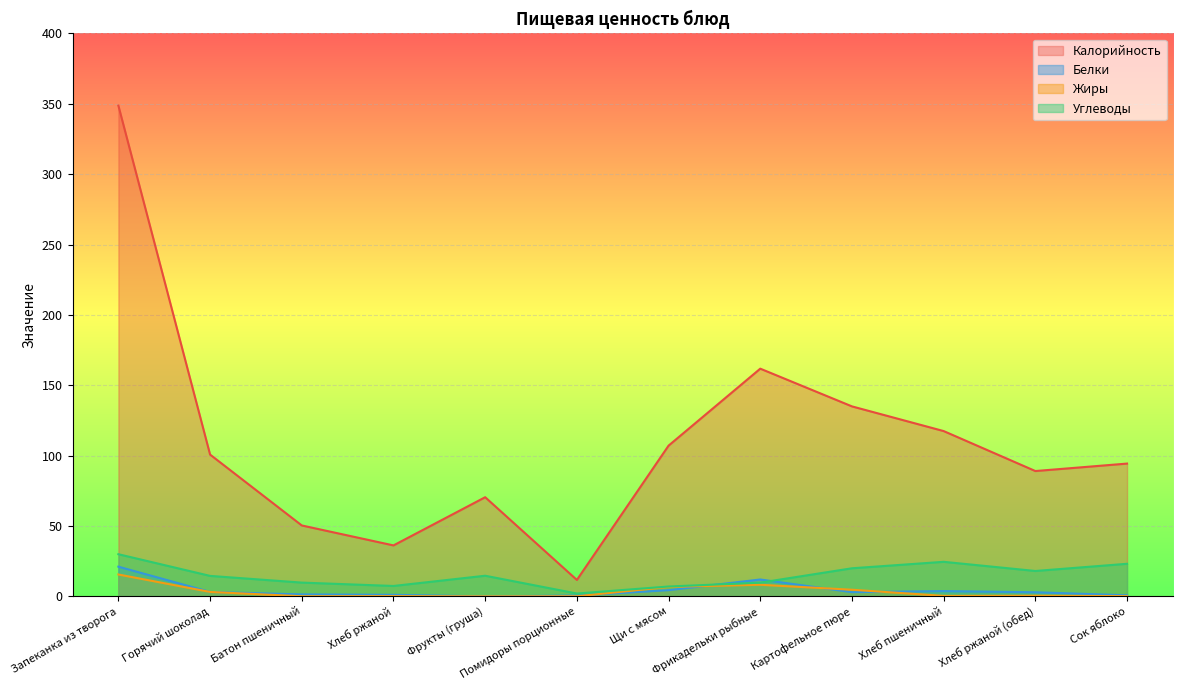

True or false: Белки and Калорийность intersect in this chart.

False